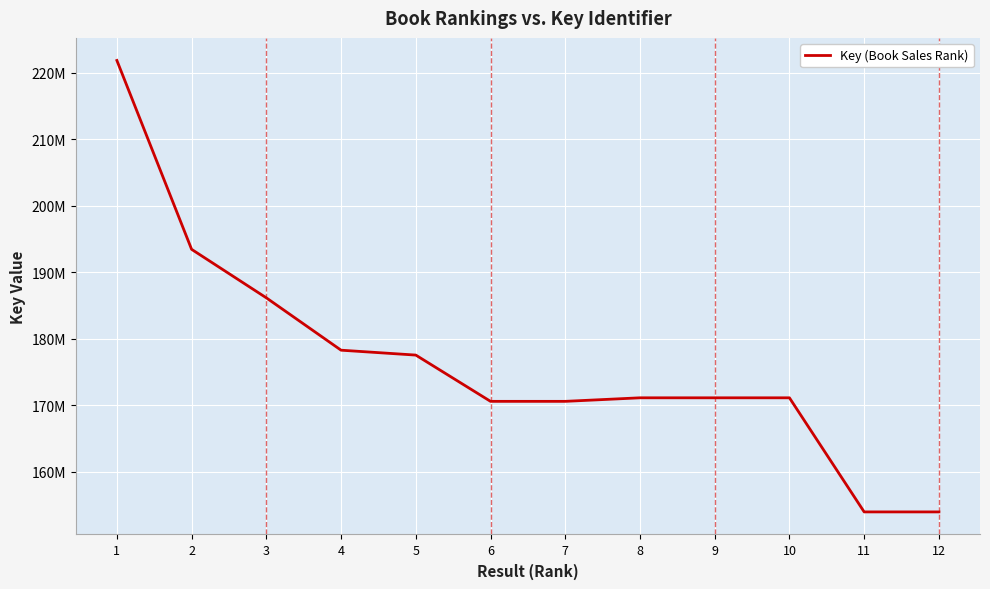

Does the chart have visible grid lines?

Yes